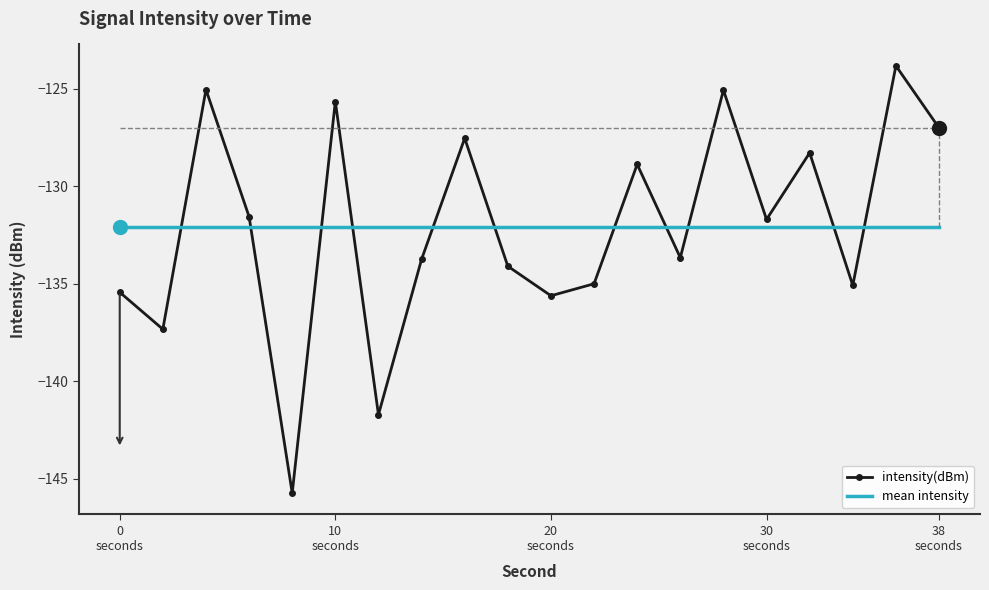

What is the greatest value displayed?

-123.8